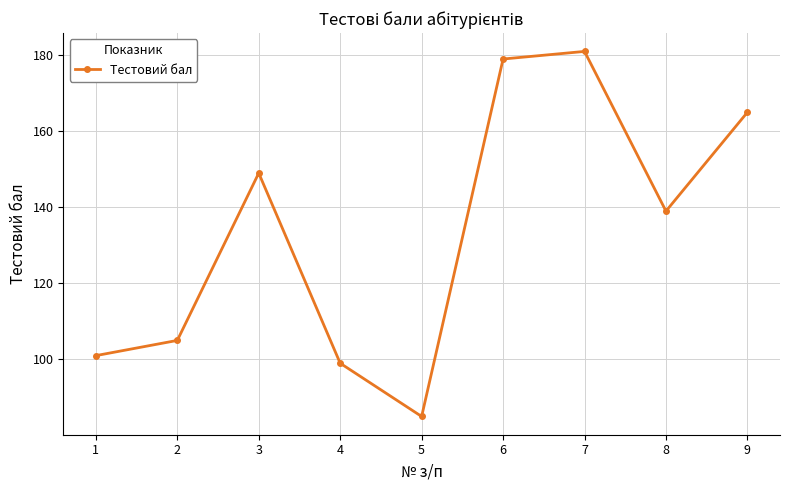

The chart shows a value of 165 at 9. True or false?

True